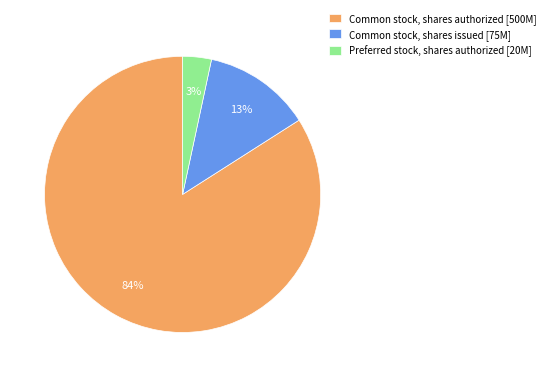

Which has a higher value, Common stock, shares issued [75M] or Common stock, shares authorized [500M]?

Common stock, shares authorized [500M]